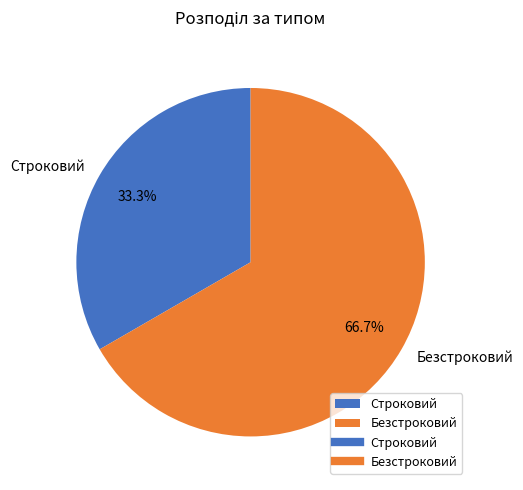

Rank the categories by value from lowest to highest.

Строковий, Безстроковий